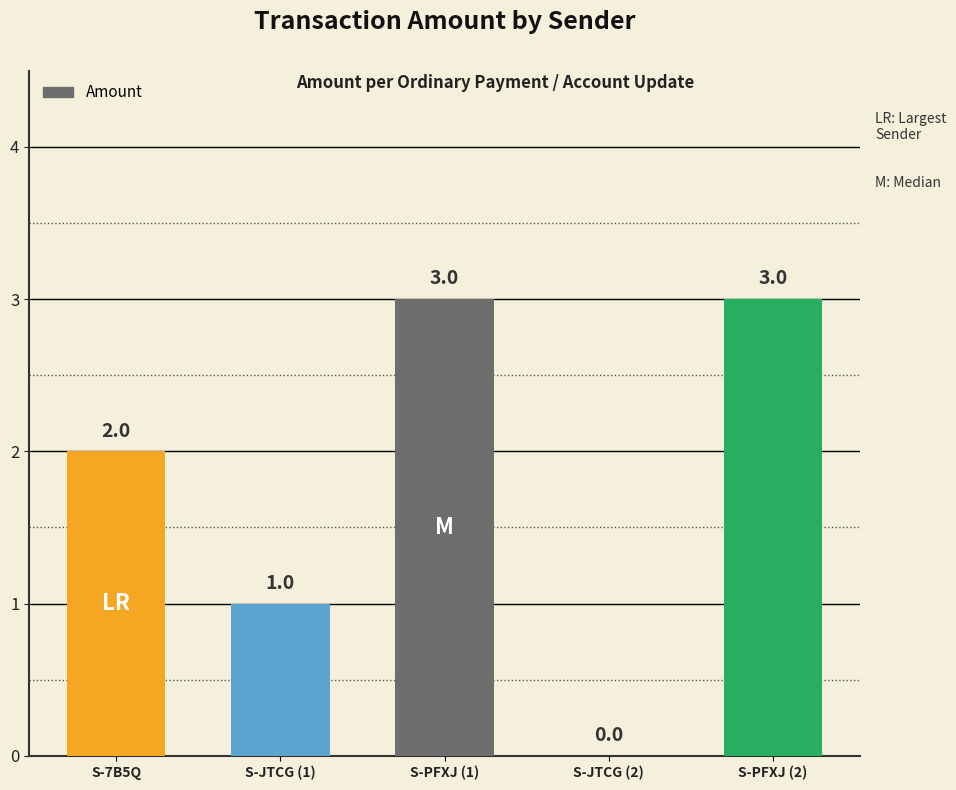

What is the change in value from S-JTCG (1) to S-JTCG (2)?

-1